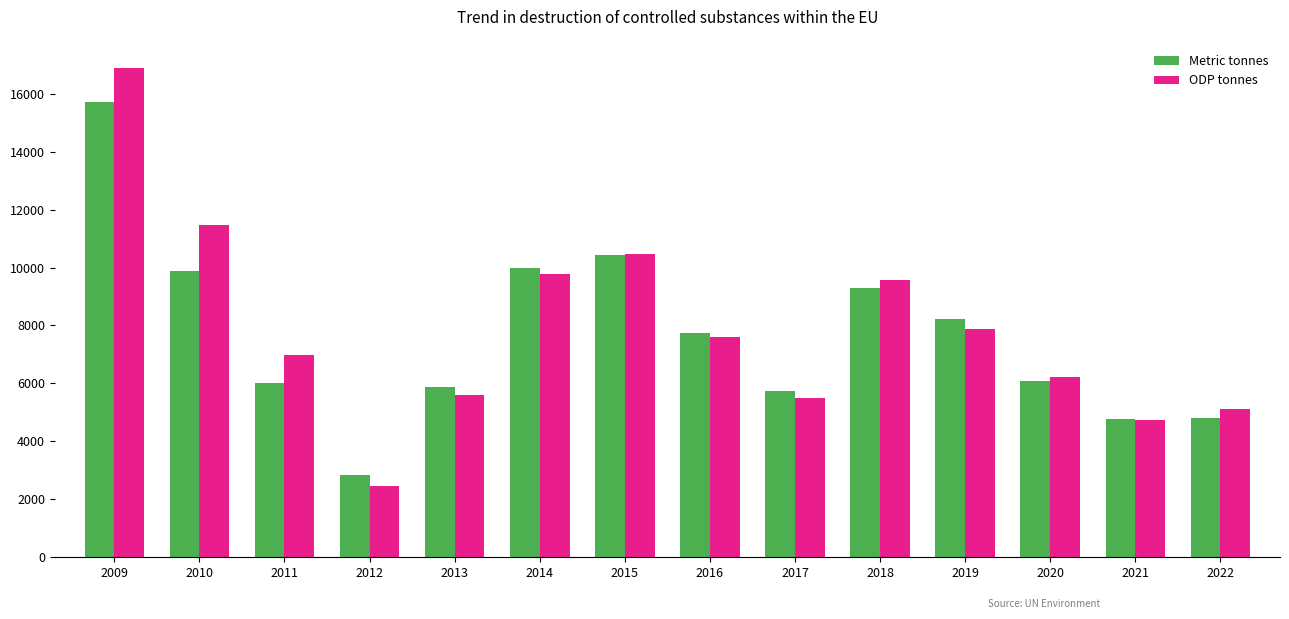

At which label does Metric tonnes first exceed 7753?

2009